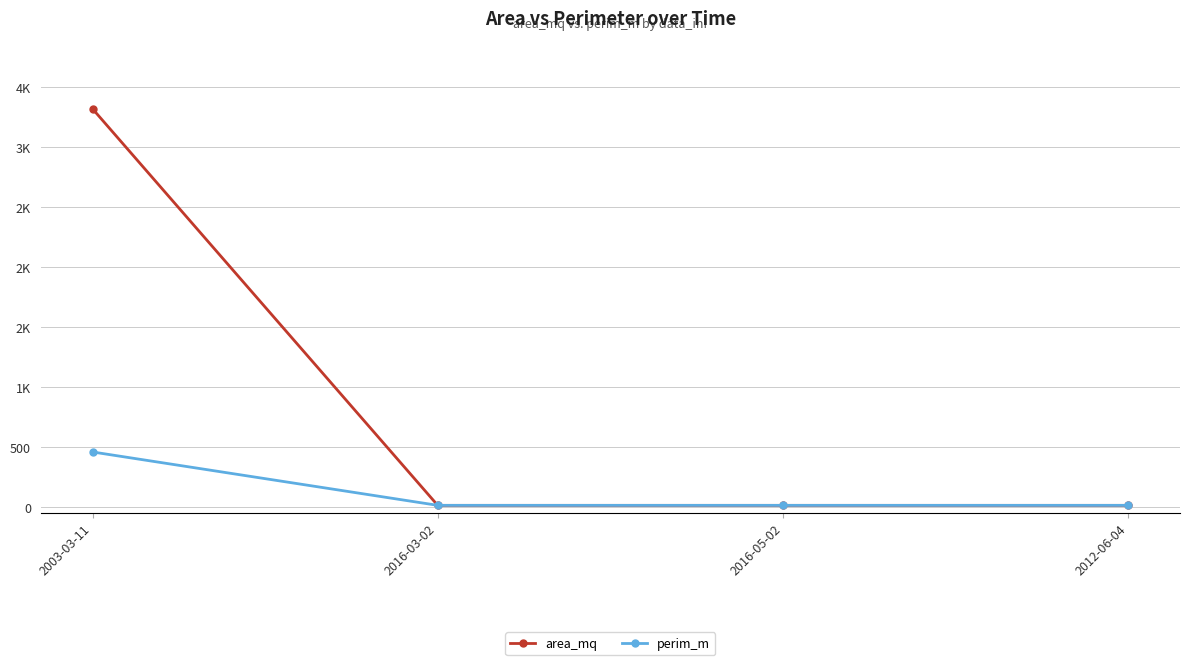

Between which two adjacent categories do perim_m and area_mq first intersect?

2003-03-11 and 2016-03-02